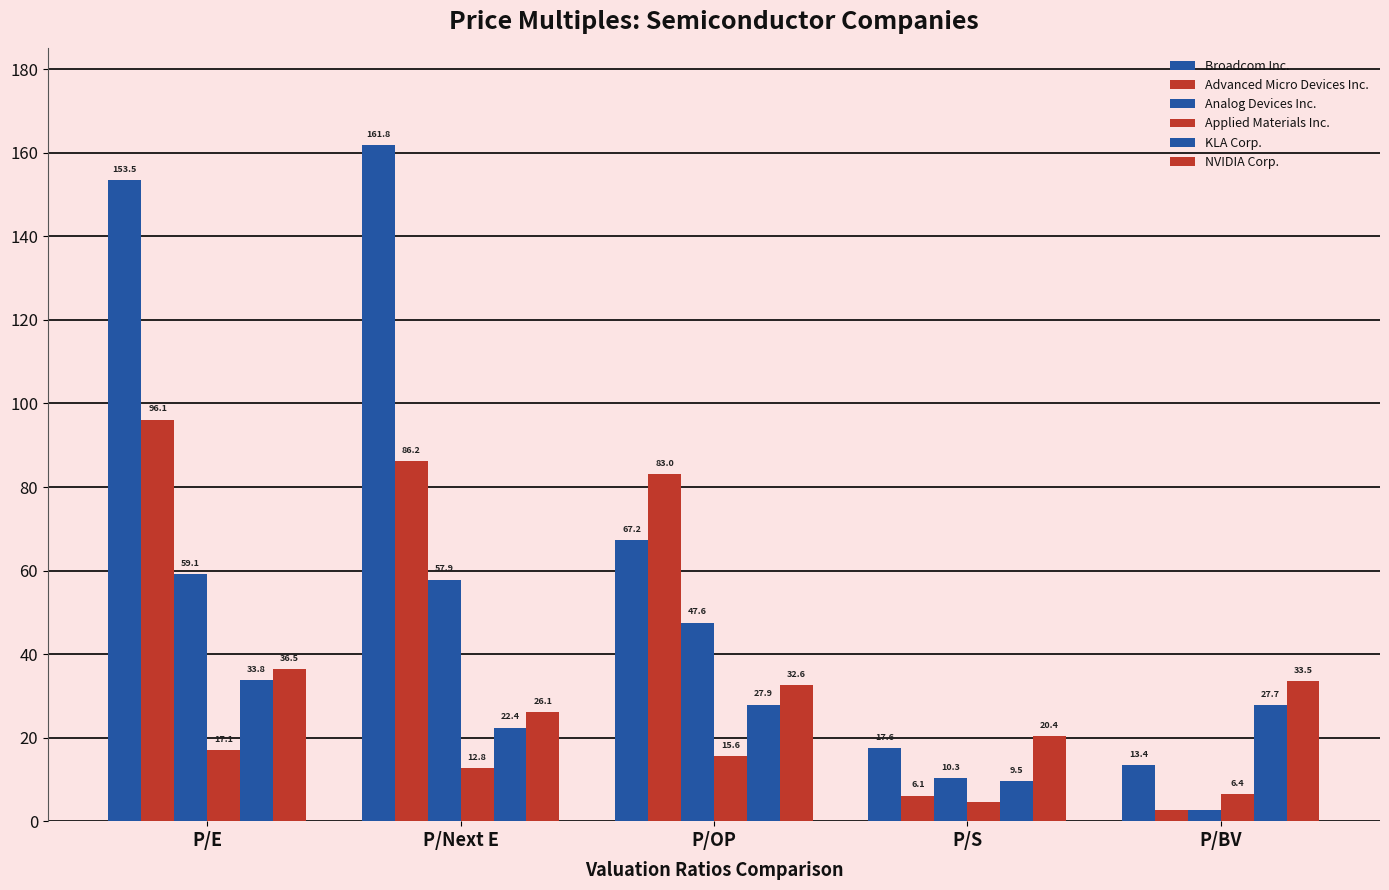

Reading left to right, extract all data points from this chart.

Broadcom Inc.: P/E=153.5	P/Next E=161.8	P/OP=67.2	P/S=17.6	P/BV=13.4
Advanced Micro Devices Inc.: P/E=96.1	P/Next E=86.2	P/OP=83.0	P/S=6.1	P/BV=2.7
Analog Devices Inc.: P/E=59.1	P/Next E=57.9	P/OP=47.6	P/S=10.3	P/BV=2.8
Applied Materials Inc.: P/E=17.1	P/Next E=12.8	P/OP=15.6	P/S=4.5	P/BV=6.4
KLA Corp.: P/E=33.8	P/Next E=22.4	P/OP=27.9	P/S=9.5	P/BV=27.7
NVIDIA Corp.: P/E=36.5	P/Next E=26.1	P/OP=32.6	P/S=20.4	P/BV=33.5